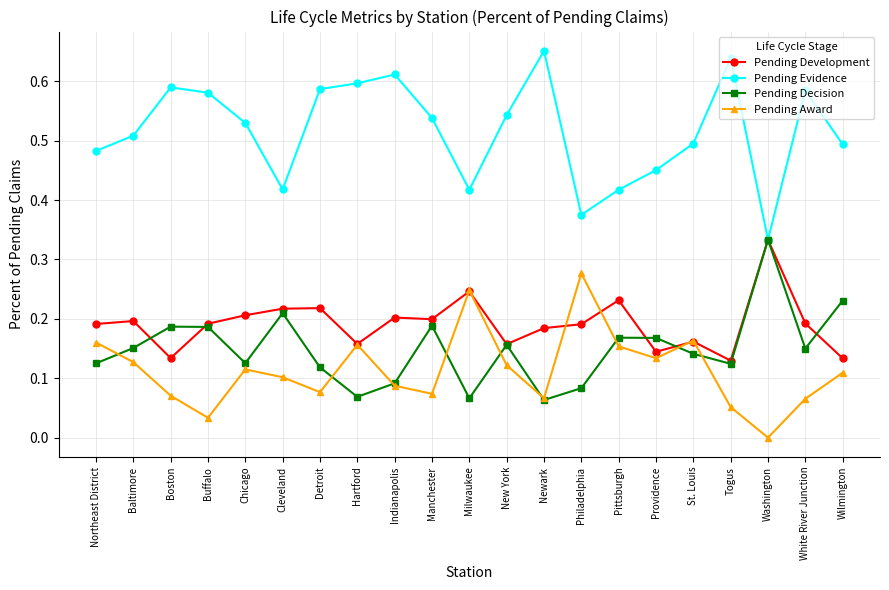

At how many categories does at least one series exceed 0?

21